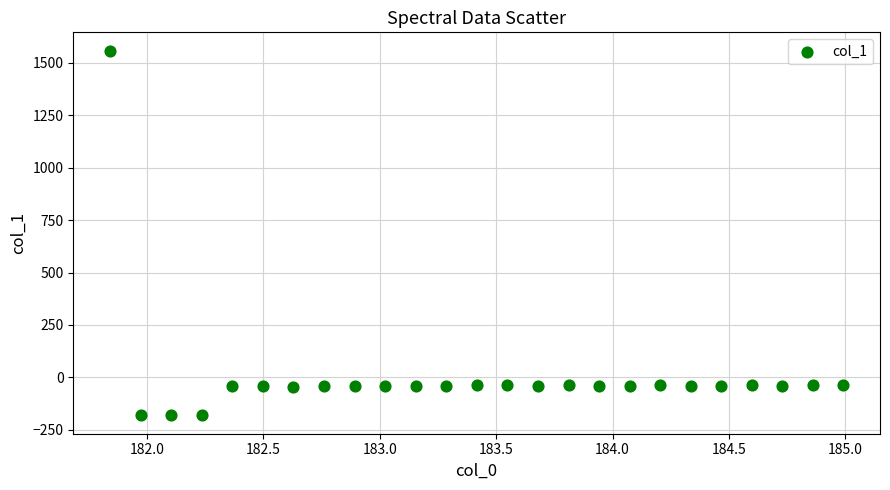

What is the range of Y values (max minus min)?

1739.7